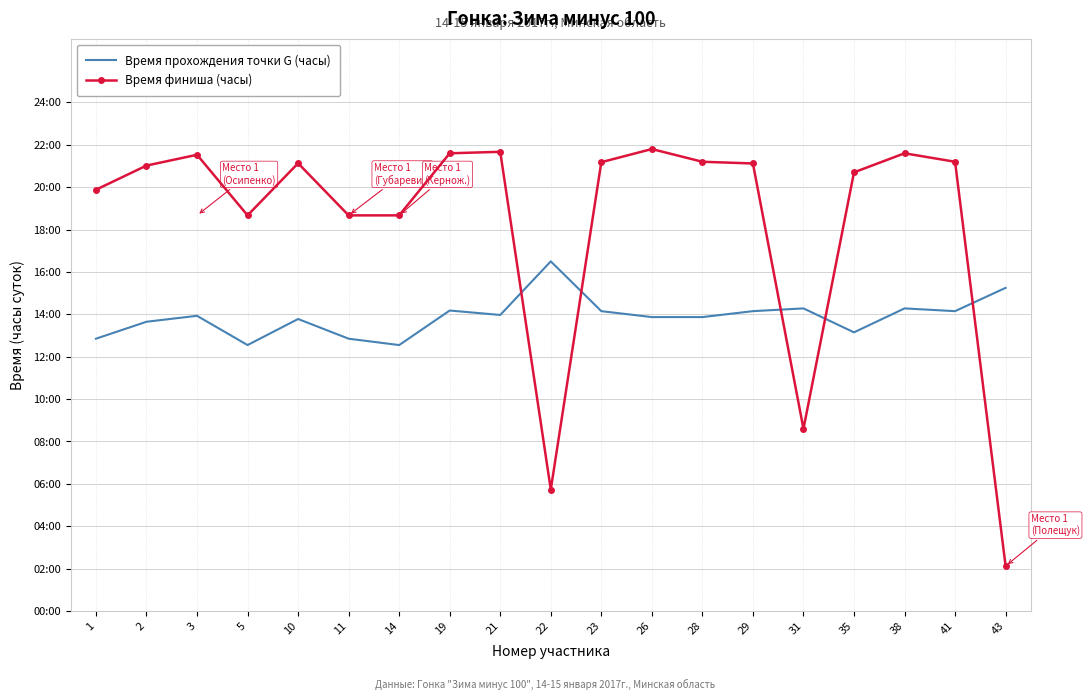

What is the total value across all series at 2?

34.7